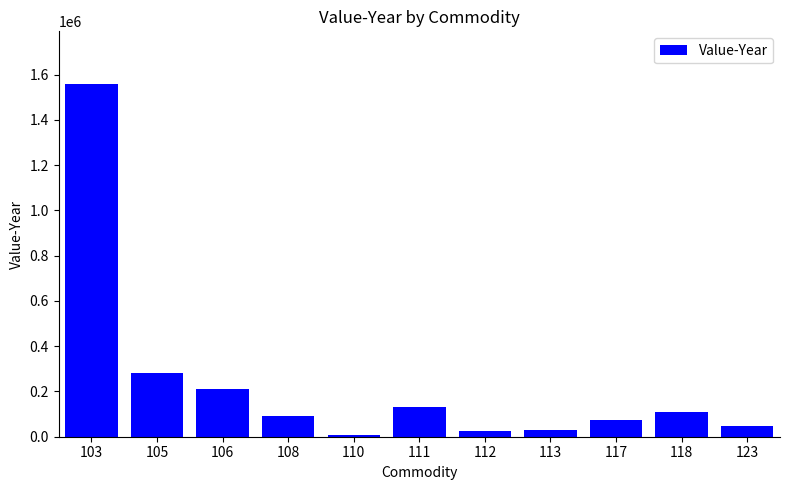

Is it true that the value at 105 is 282602?

True